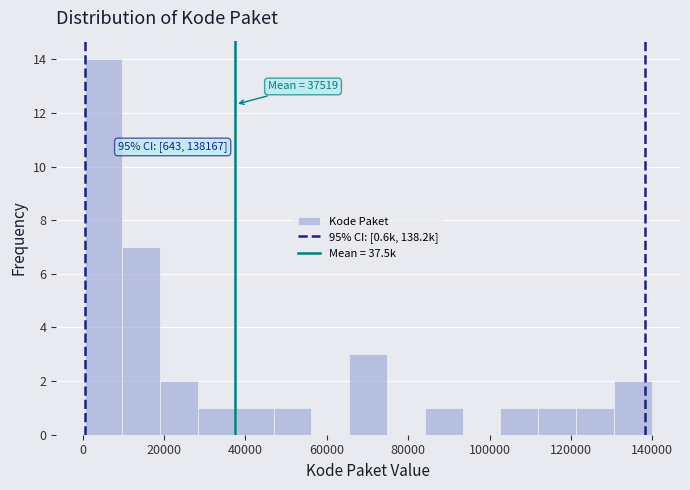

Which range on the x-axis has the tallest bar?

0 to 10000